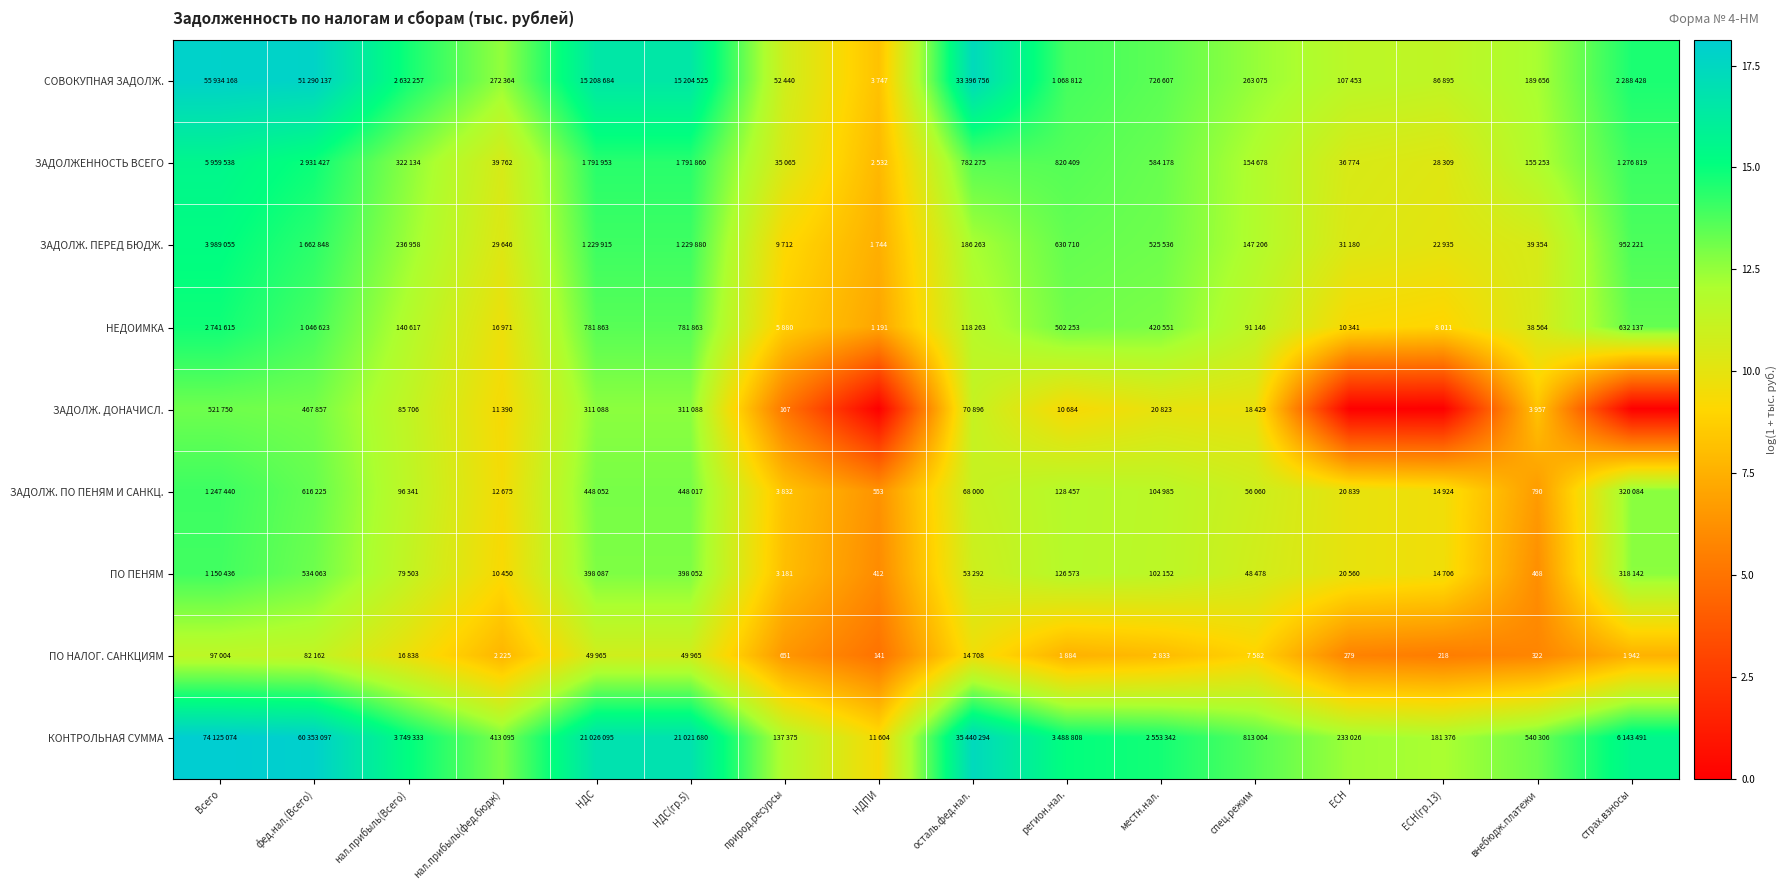

How many data points does each series have?

16